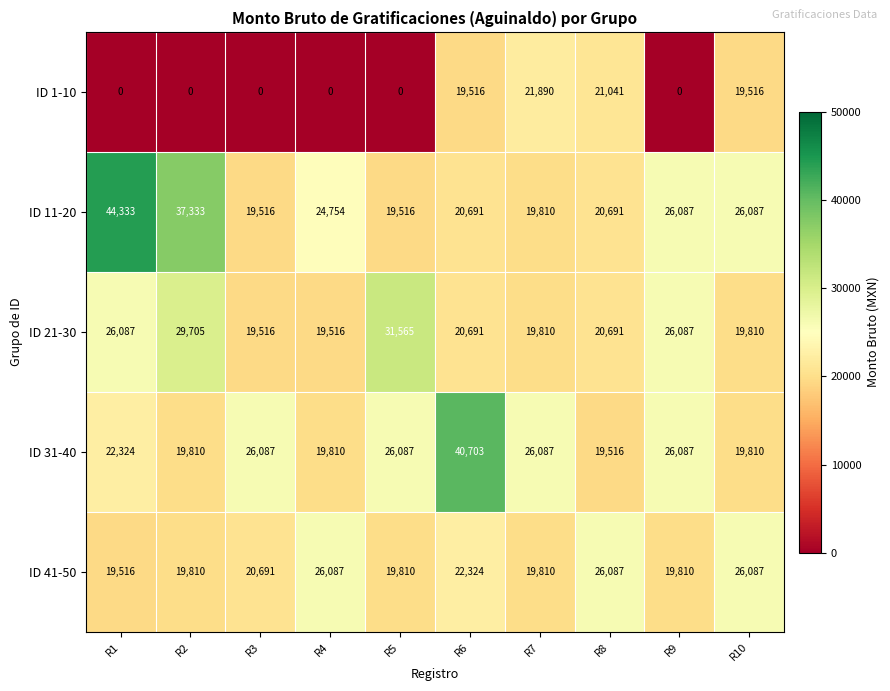

Which series has the widest spread of values?

ID 11-20